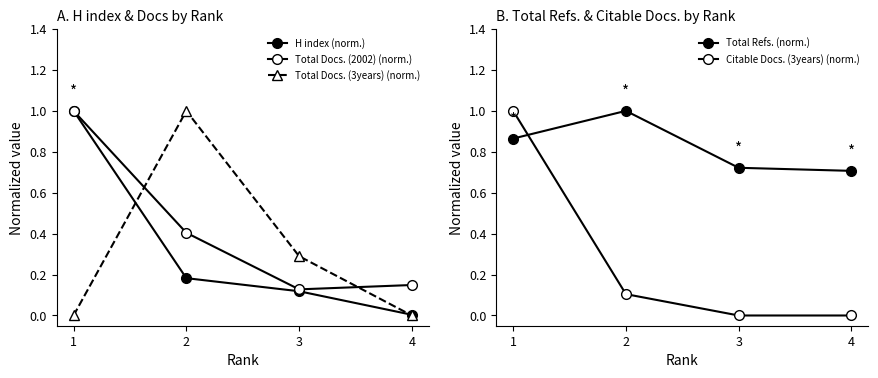

How many interior local peaks does the Total Refs. (norm.) series have?

1